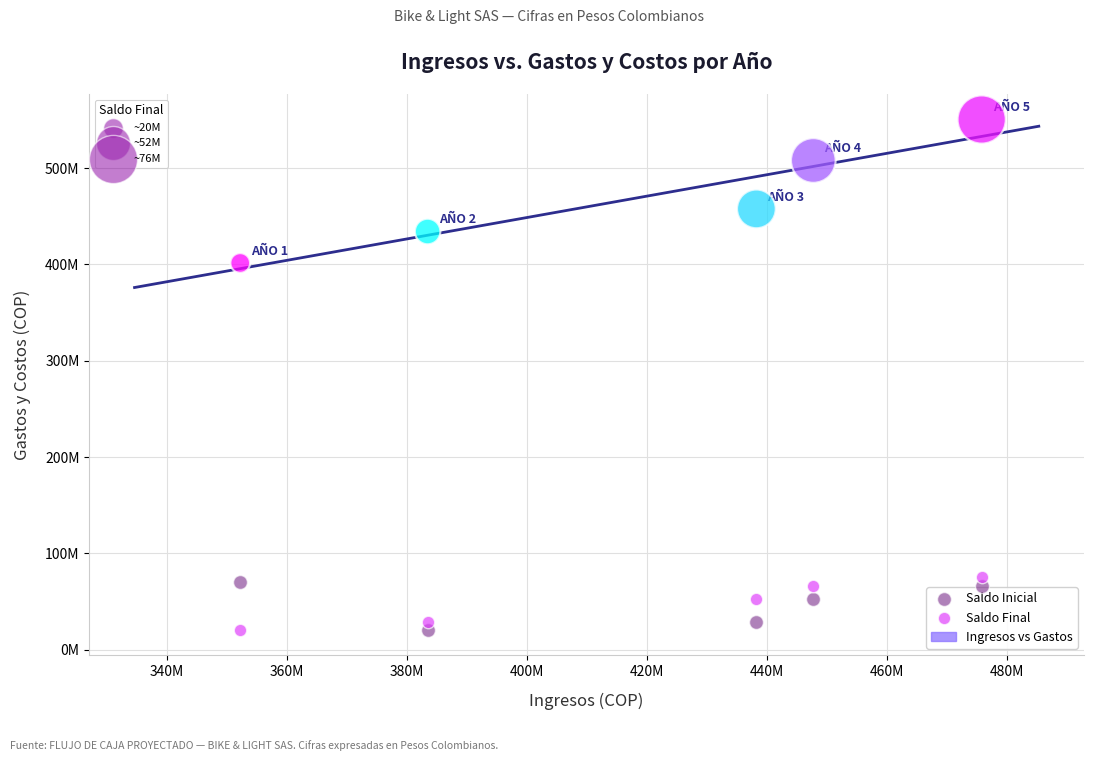

Which series has the largest Y range (max minus min)?

Ingresos vs Gastos